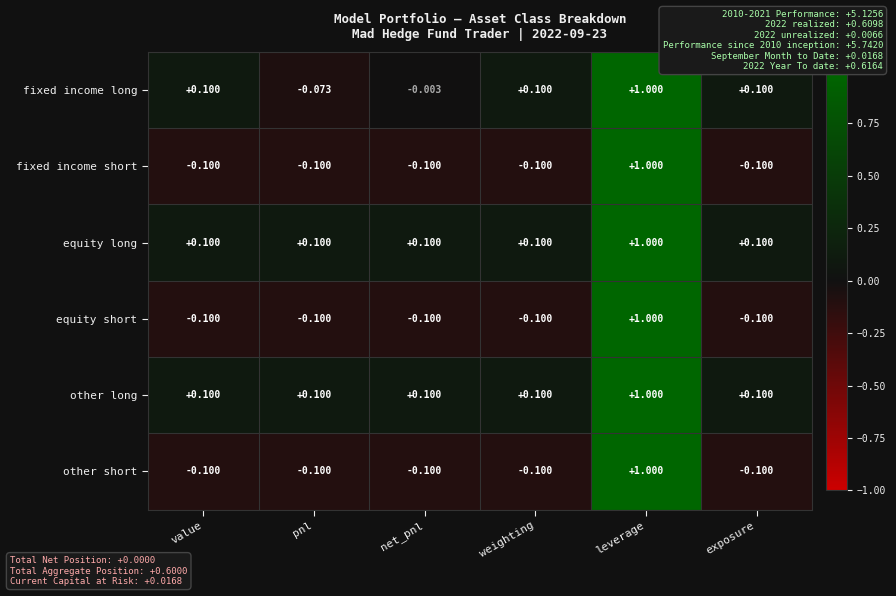

Which category has the highest value across all series?

leverage